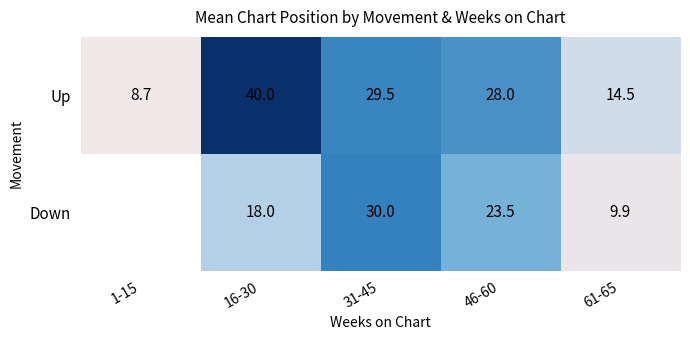

What is the maximum value shown in the chart?

40.0